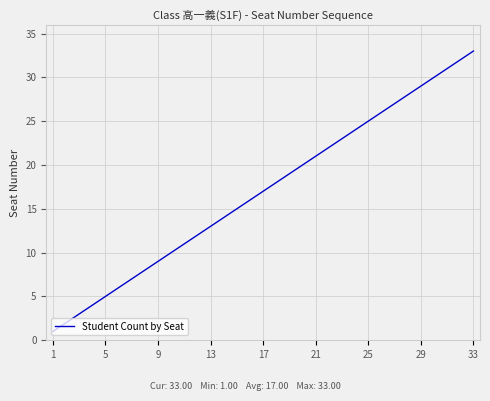

What is the greatest value displayed?

33